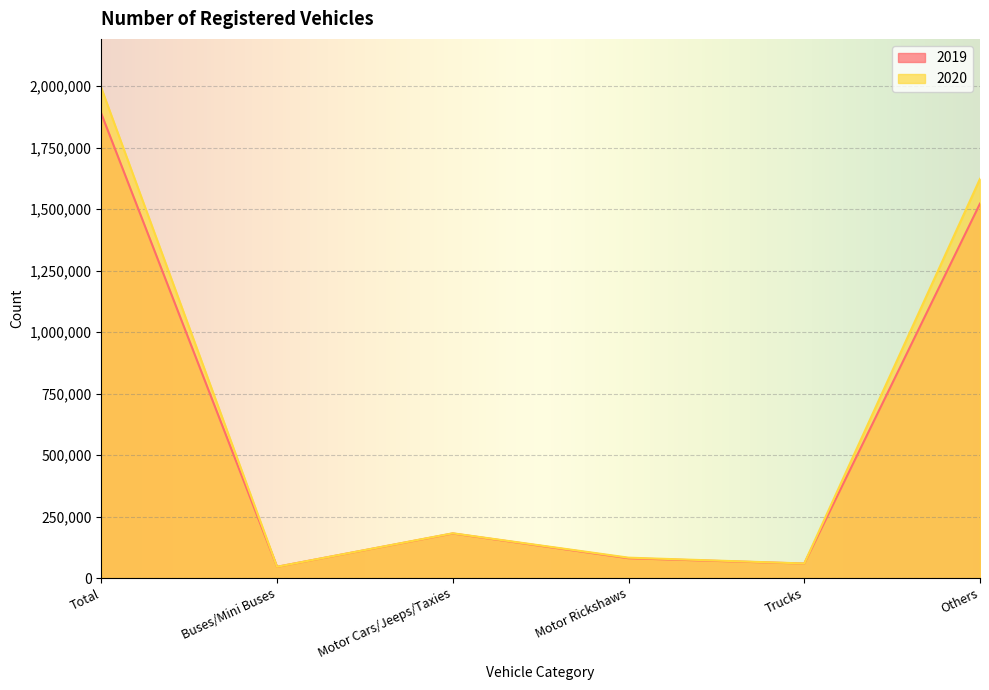

Reading right to left, what are all the values shown in this chart?

2019: 1522031	58768	80497	181146	45638	1888080
2020: 1622638	59110	82827	181941	45771	1992287